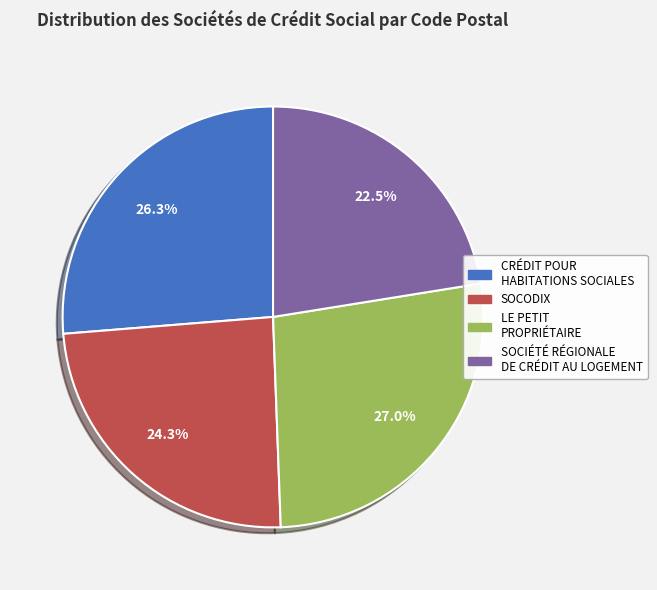

What portion of the pie excludes LE PETIT PROPRIÉTAIRE?

73.0%